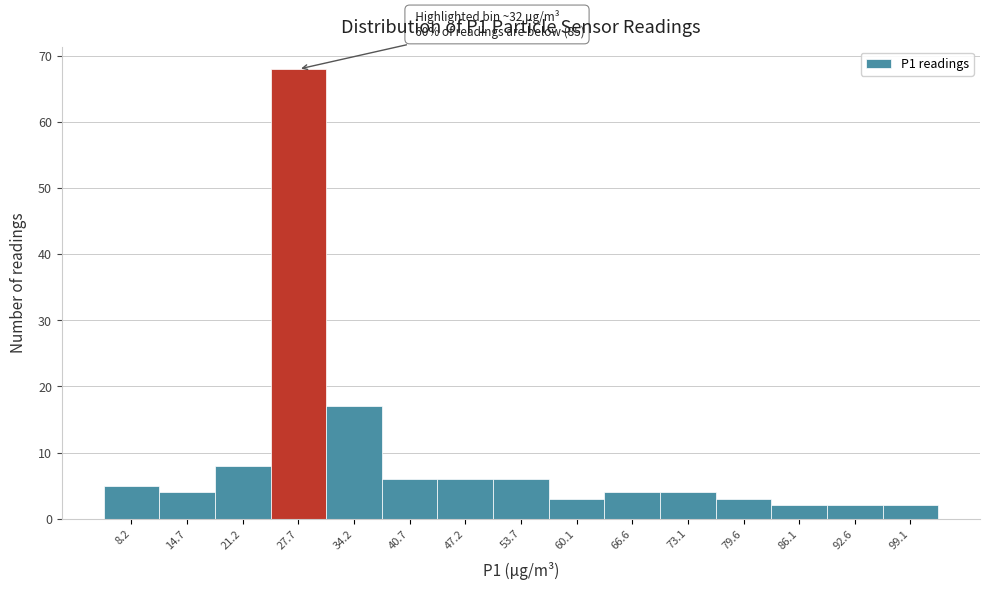

Reading right to left, extract all data points from this chart.

2	2	2	3	4	4	3	6	6	6	17	68	8	4	5